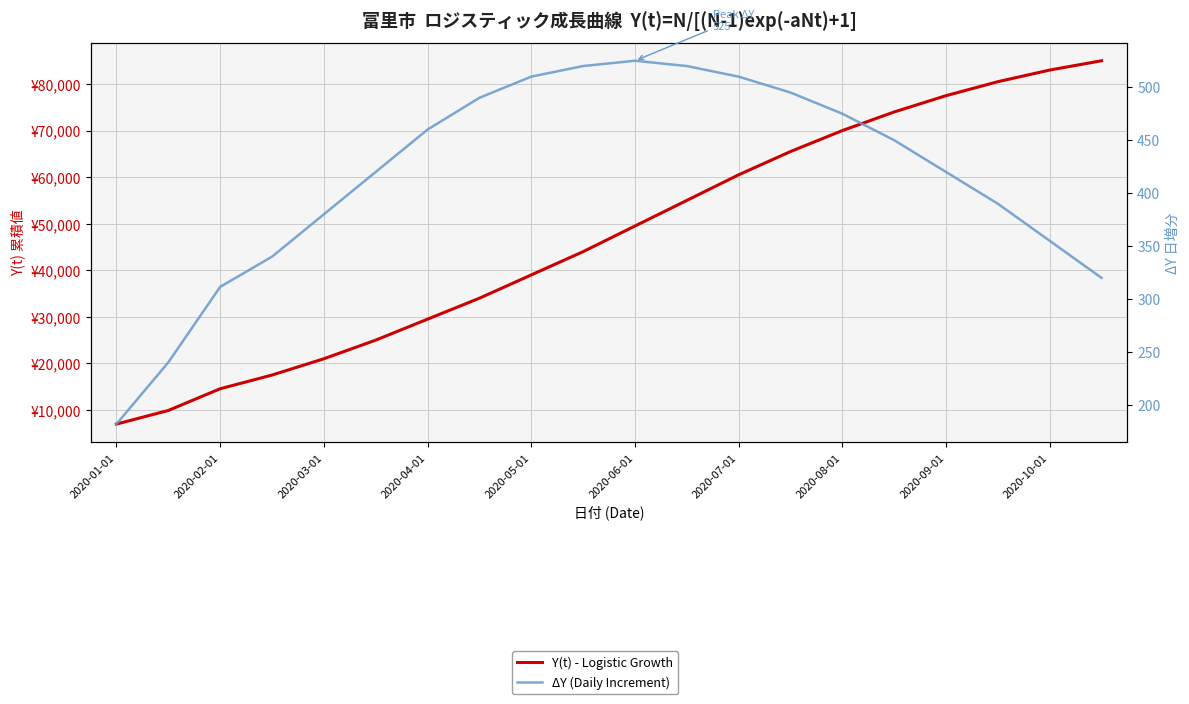

What is the value of the Y(t) - Logistic Growth point at the 6th from the left?

25000.0